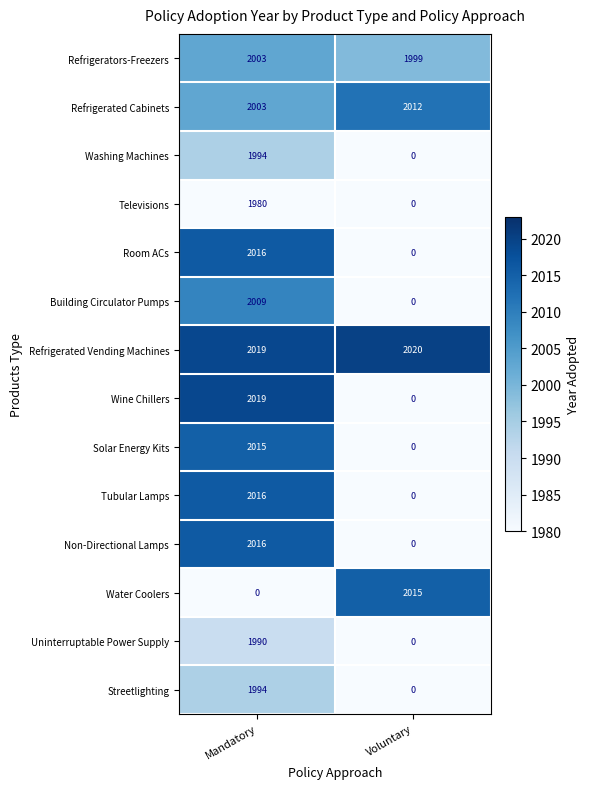

The Washing Machines series shows 0 at Voluntary. True or false?

True